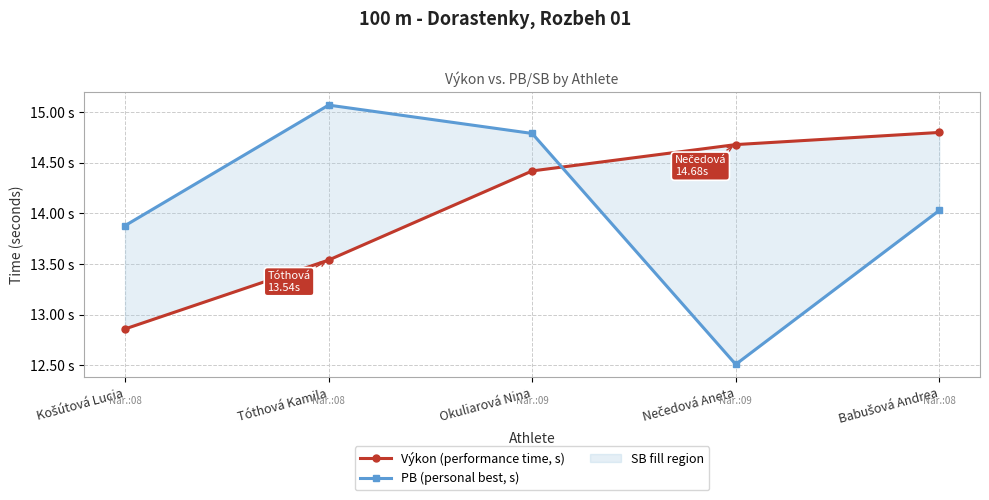

Is it true that PB (personal best, s) equals 21.3 at Babušová Andrea?

False